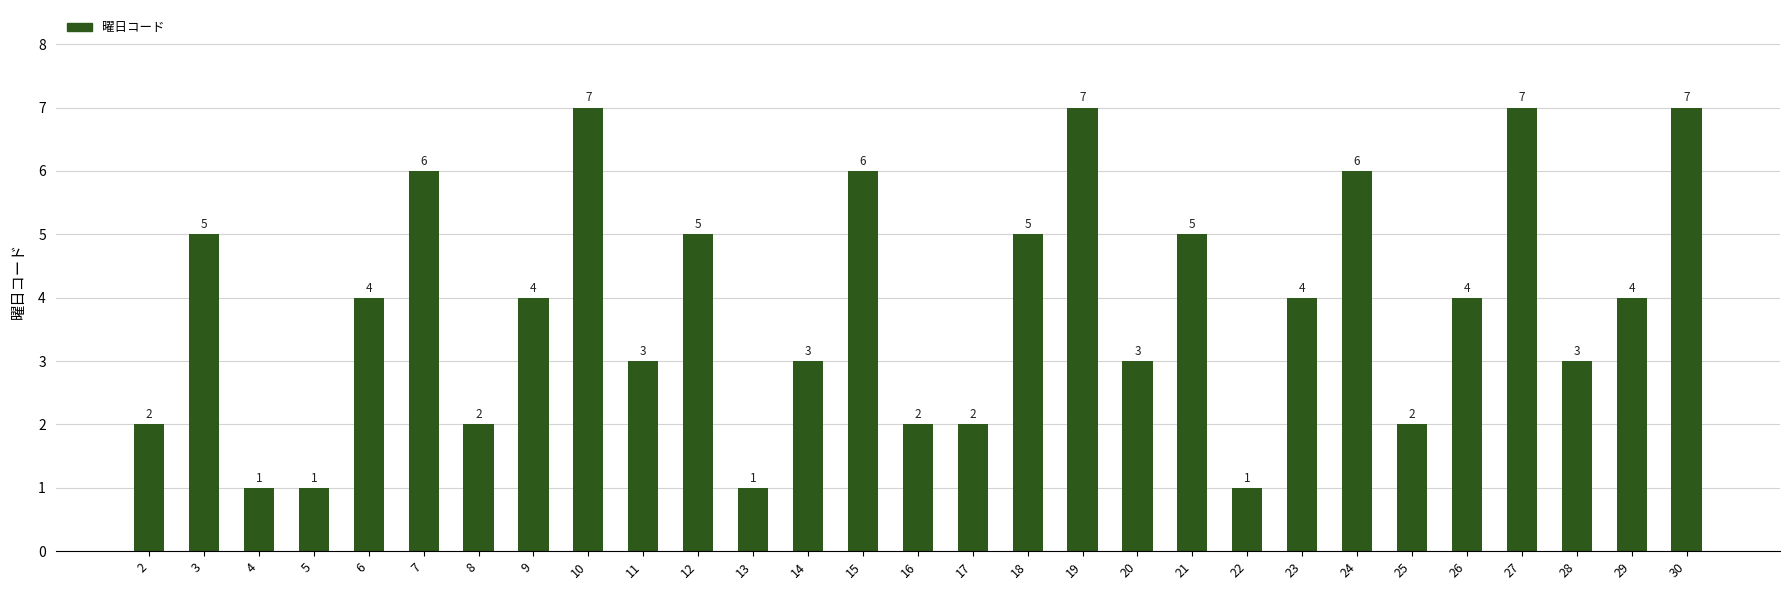

What is the average value?

4